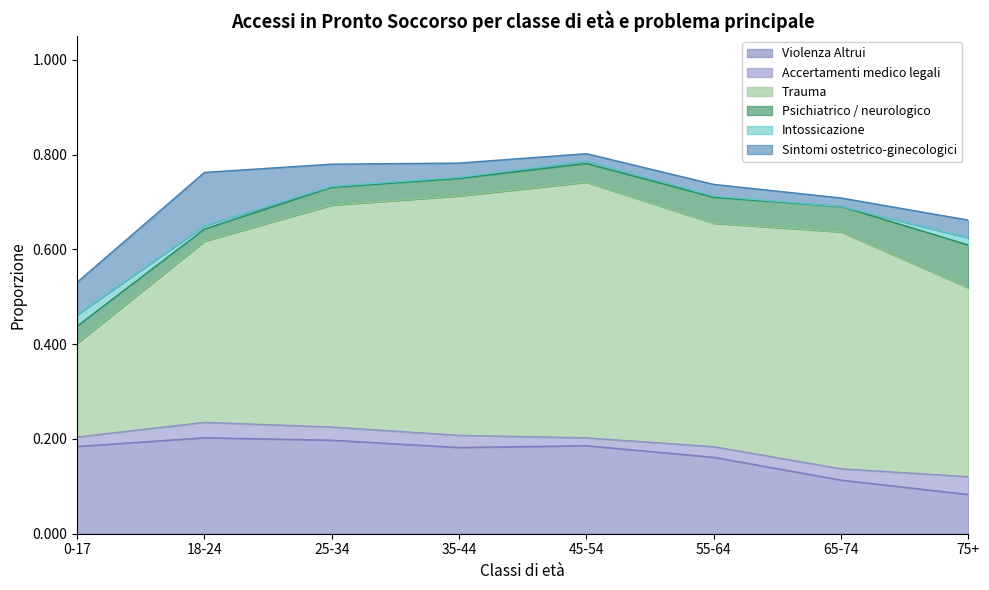

Which has a higher value, 25-34 or 65-74?

25-34